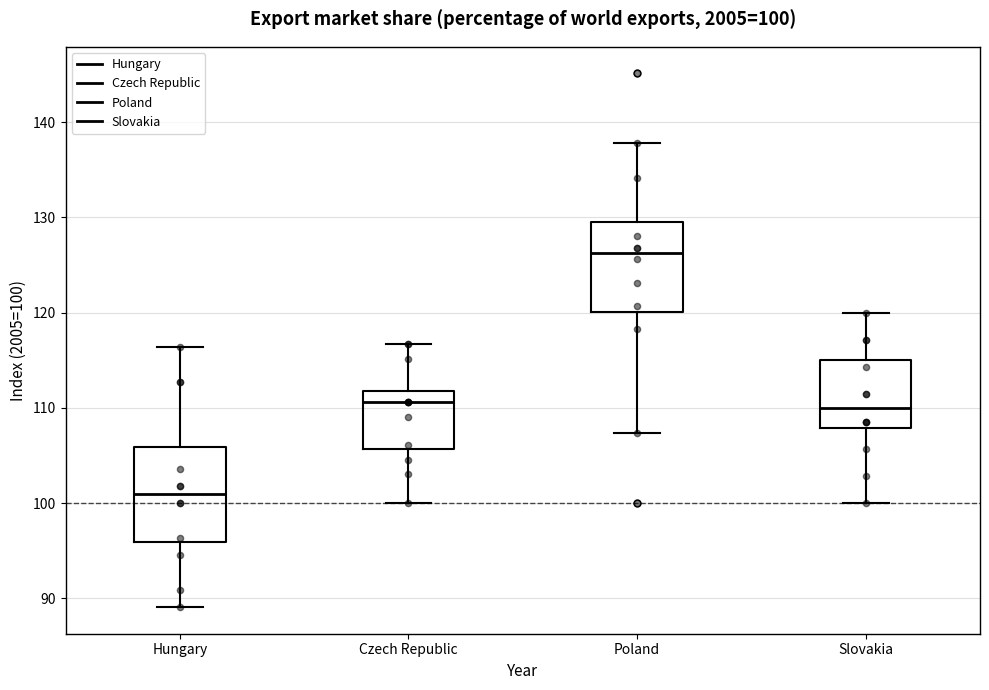

Which box's median line is the lowest?

Hungary